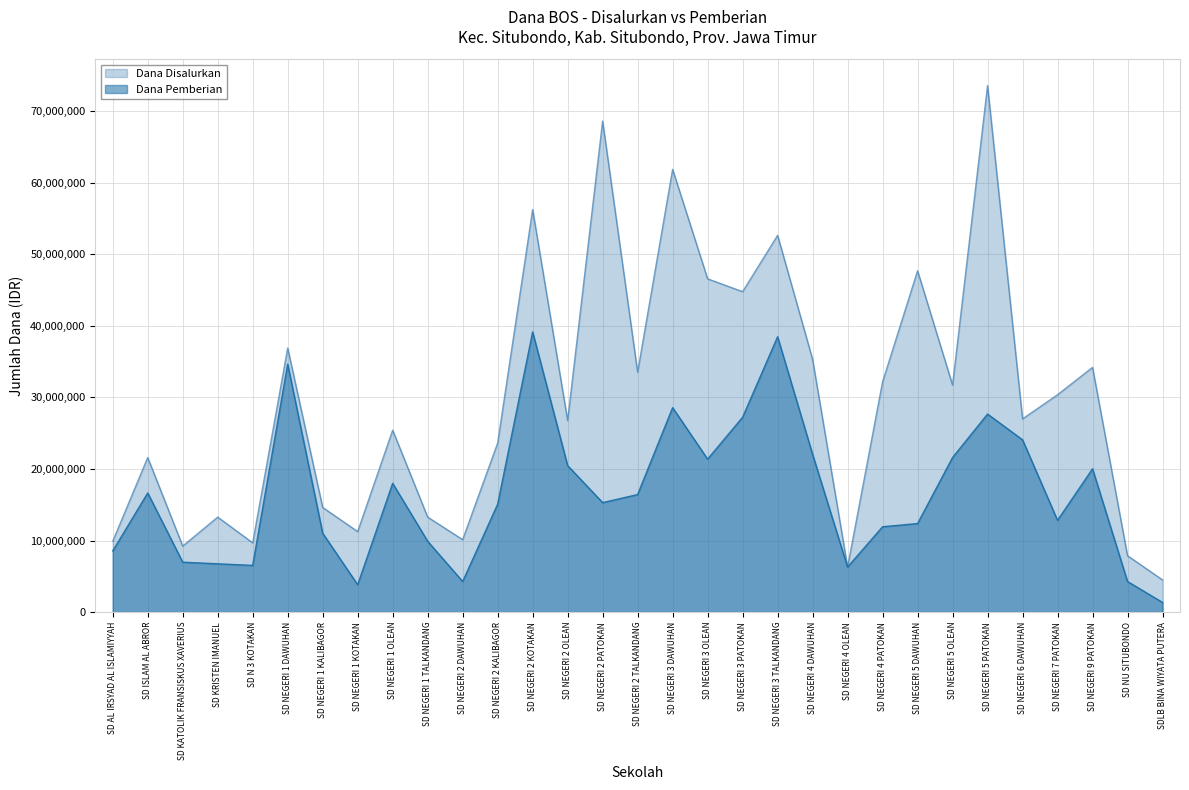

How many lines are shown in the chart?

2